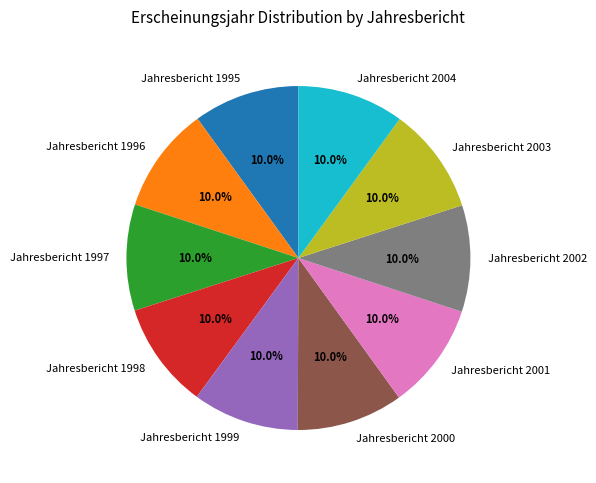

What is the ratio of the value at Jahresbericht 1998 to the value at Jahresbericht 1995?

1.0